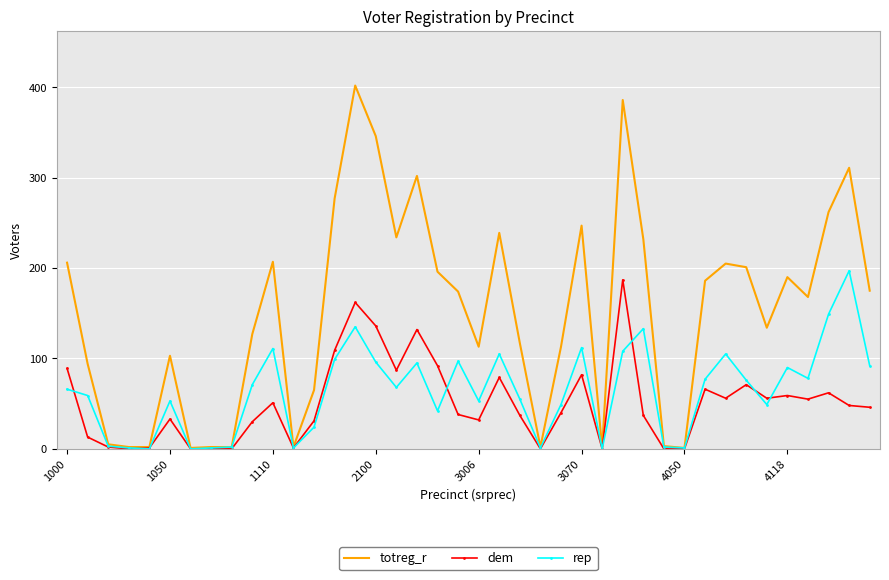

Which series has the widest spread of values?

totreg_r